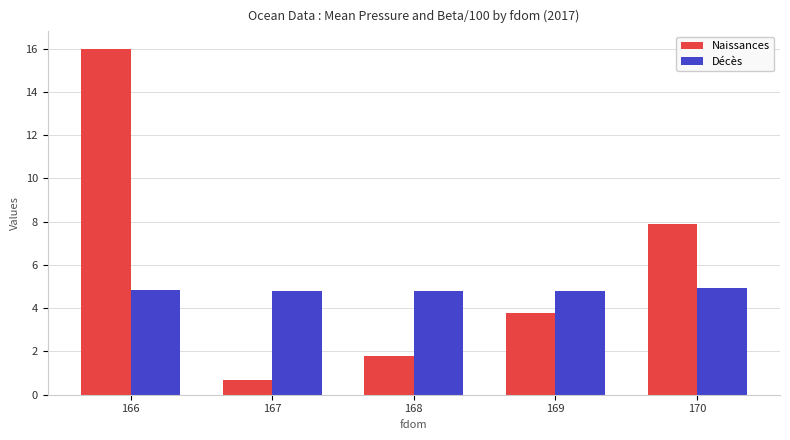

Which series has the largest total across all categories?

Naissances